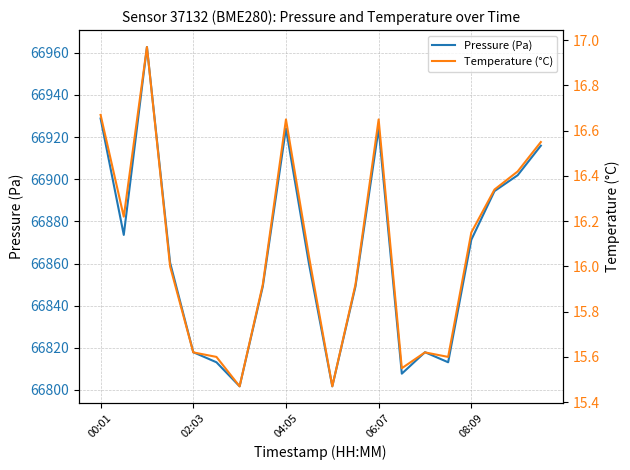

The Pressure (Pa) series shows 66924.1 at 06:07. True or false?

True